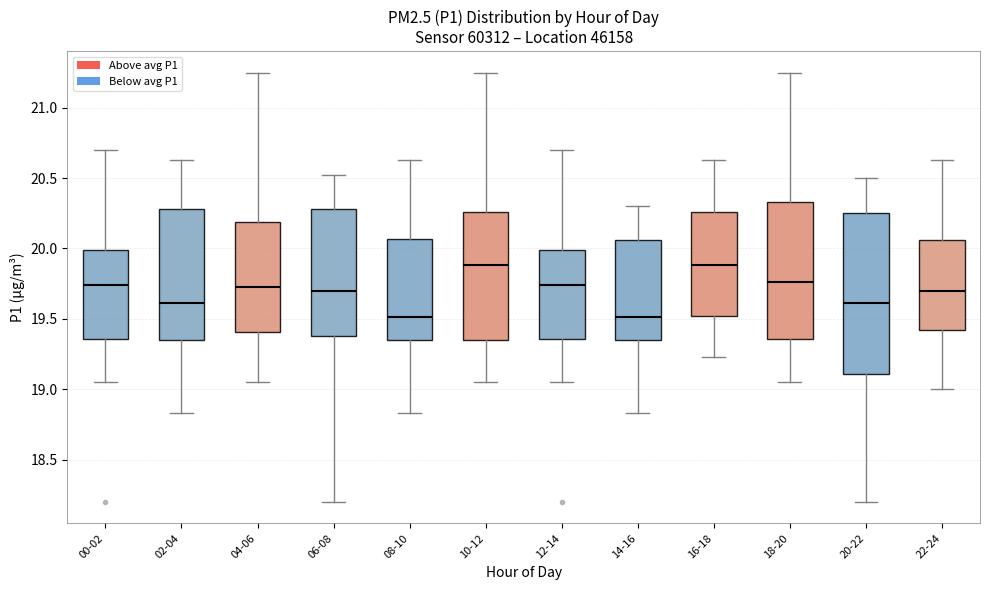

Where does the lower whisker of the box for 00-02 end on the y-axis? The values are not printed on the chart, so give them approximately, as read against the axis.

19.05